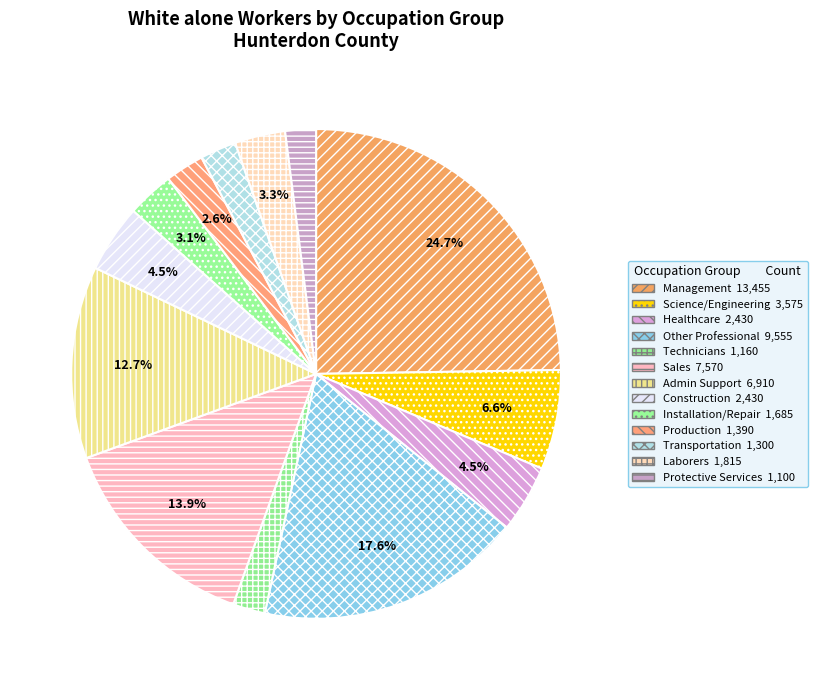

Count the number of slices in the pie.

13